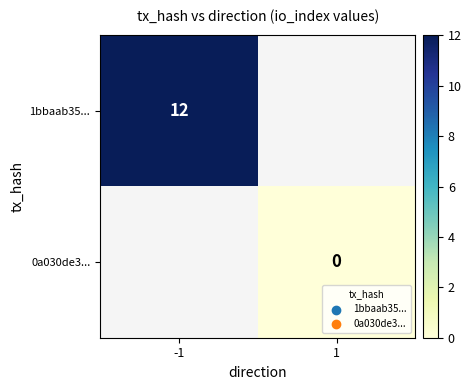

At how many categories does at least one series exceed 4?

1